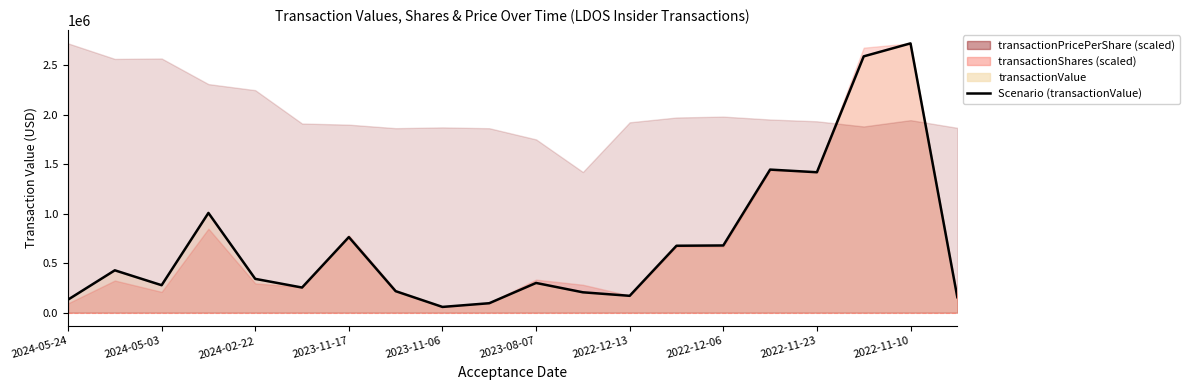

Does the chart display data point markers on the line(s)?

No